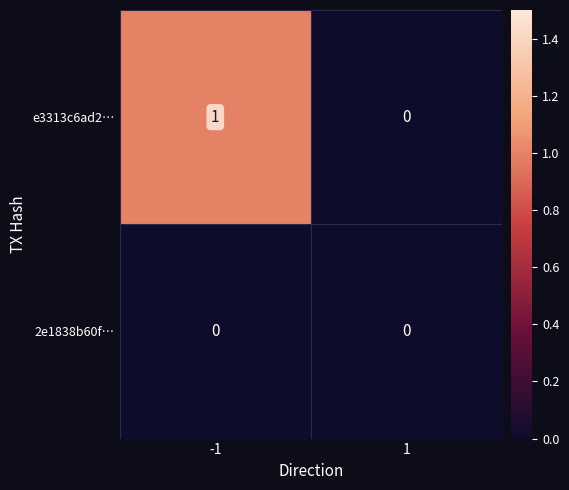

True or false: 2e1838b60f… has a value of 0 at 1.

True